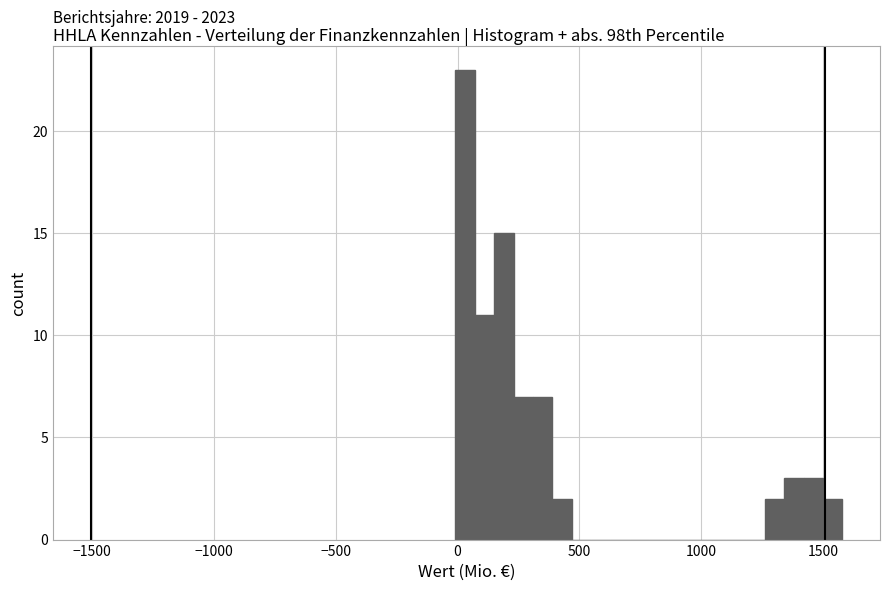

Read against the x-axis, roughly where is the centre of the tallest bar?

50